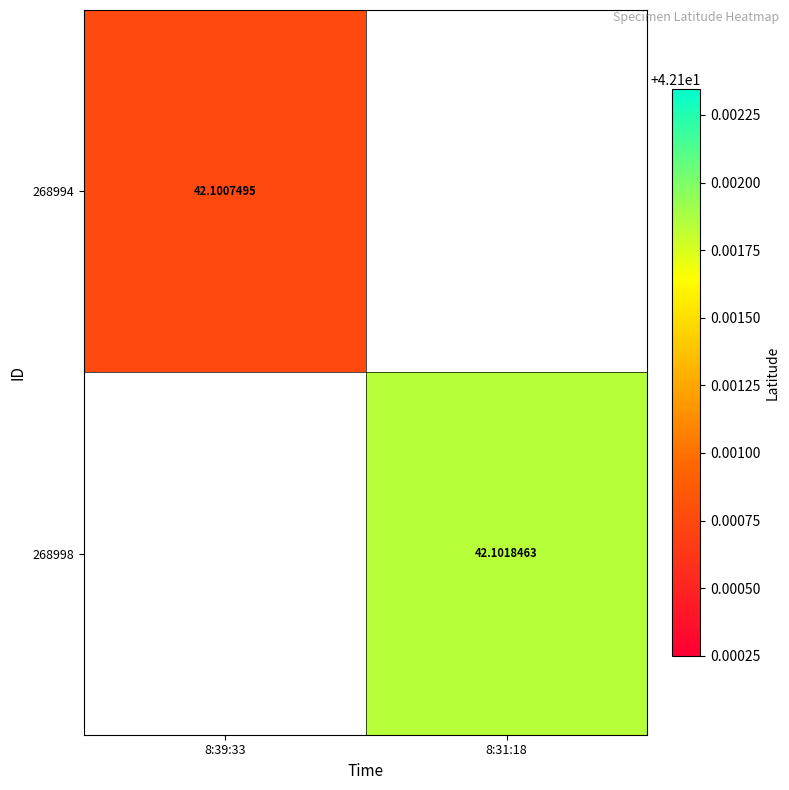

Count the number of categories in the chart.

2